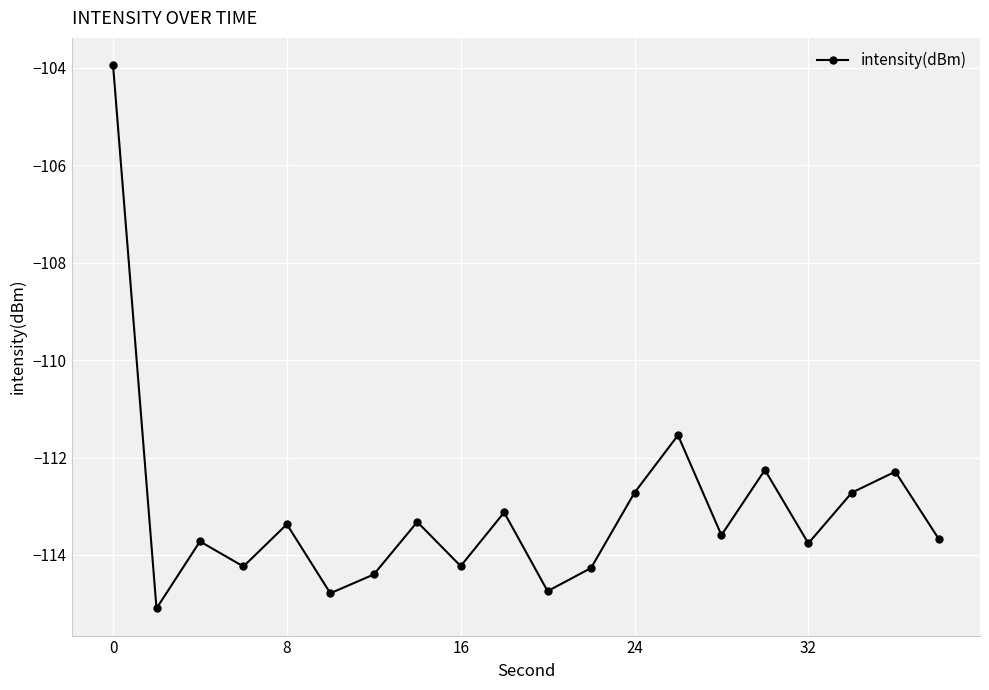

How many interior local valleys (lower than both neighbors) does the data have?

7